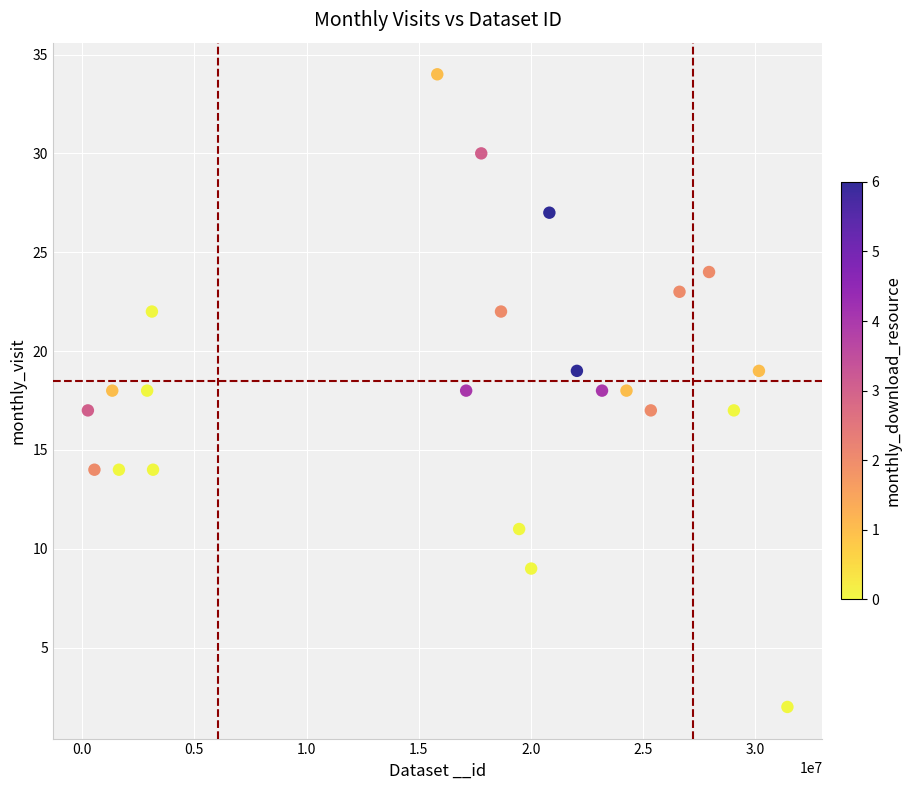

What is the range of X values (max minus min)?

31168036